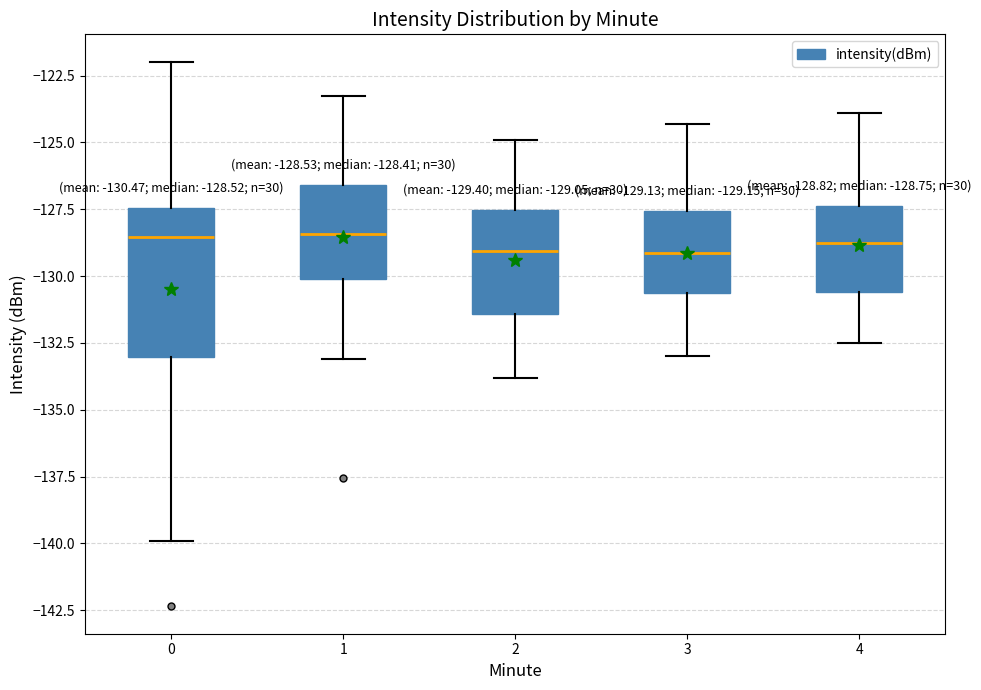

Comparing the boxes themselves (not the whiskers), which one is the tallest?

0